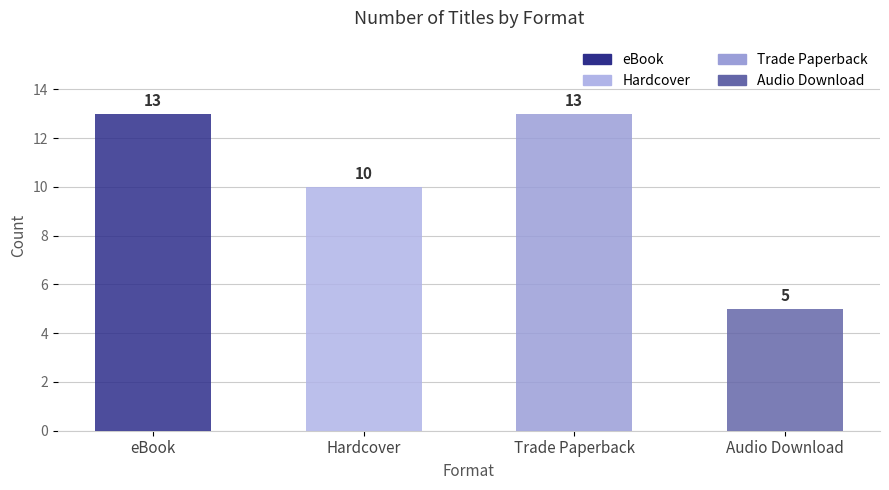

What is the label of the 4th bar from the left?

Audio Download